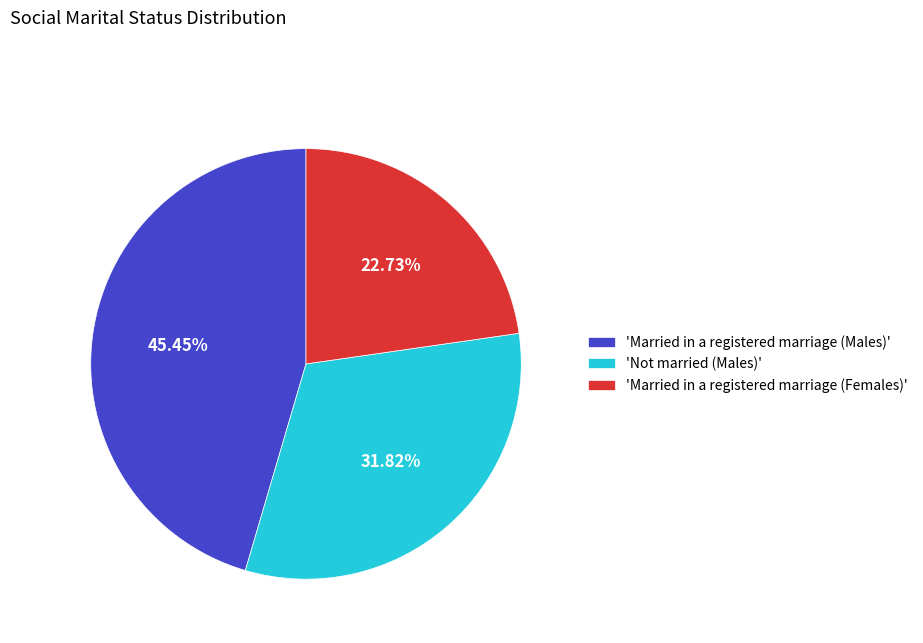

Does any single category account for the majority?

No